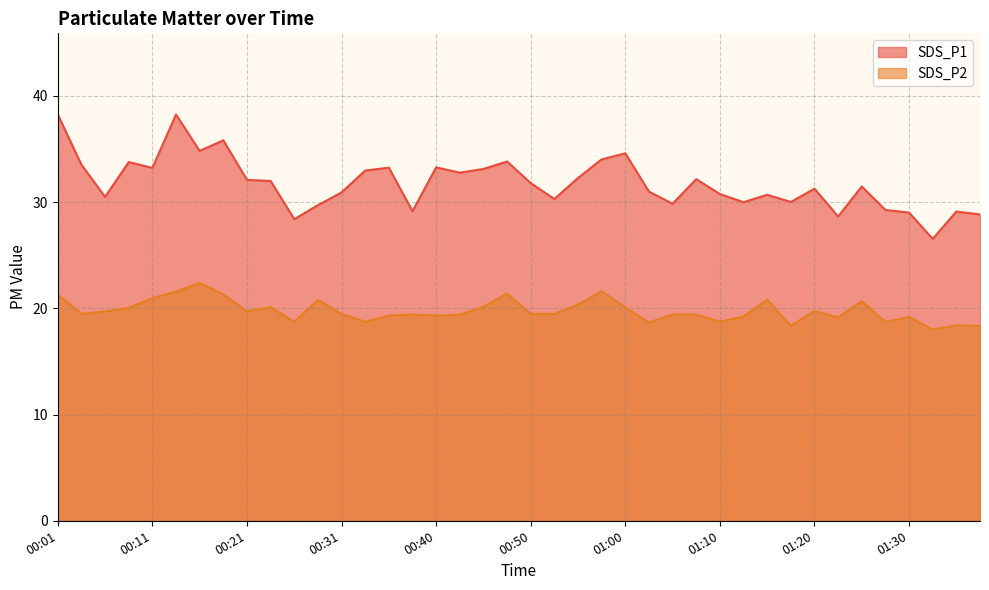

Which series changed the most between 00:26 and 01:25?

SDS_P1